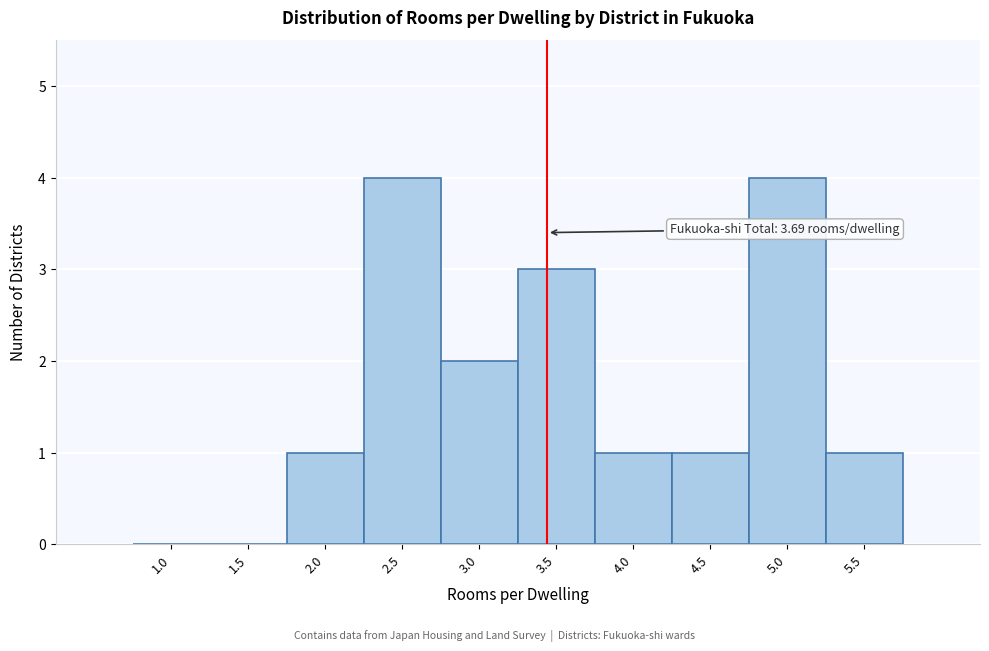

Reading left to right, transcribe all the data shown in this chart.

1.0=0	1.5=0	2.0=1	2.5=4	3.0=2	3.5=3	4.0=1	4.5=1	5.0=4	5.5=1